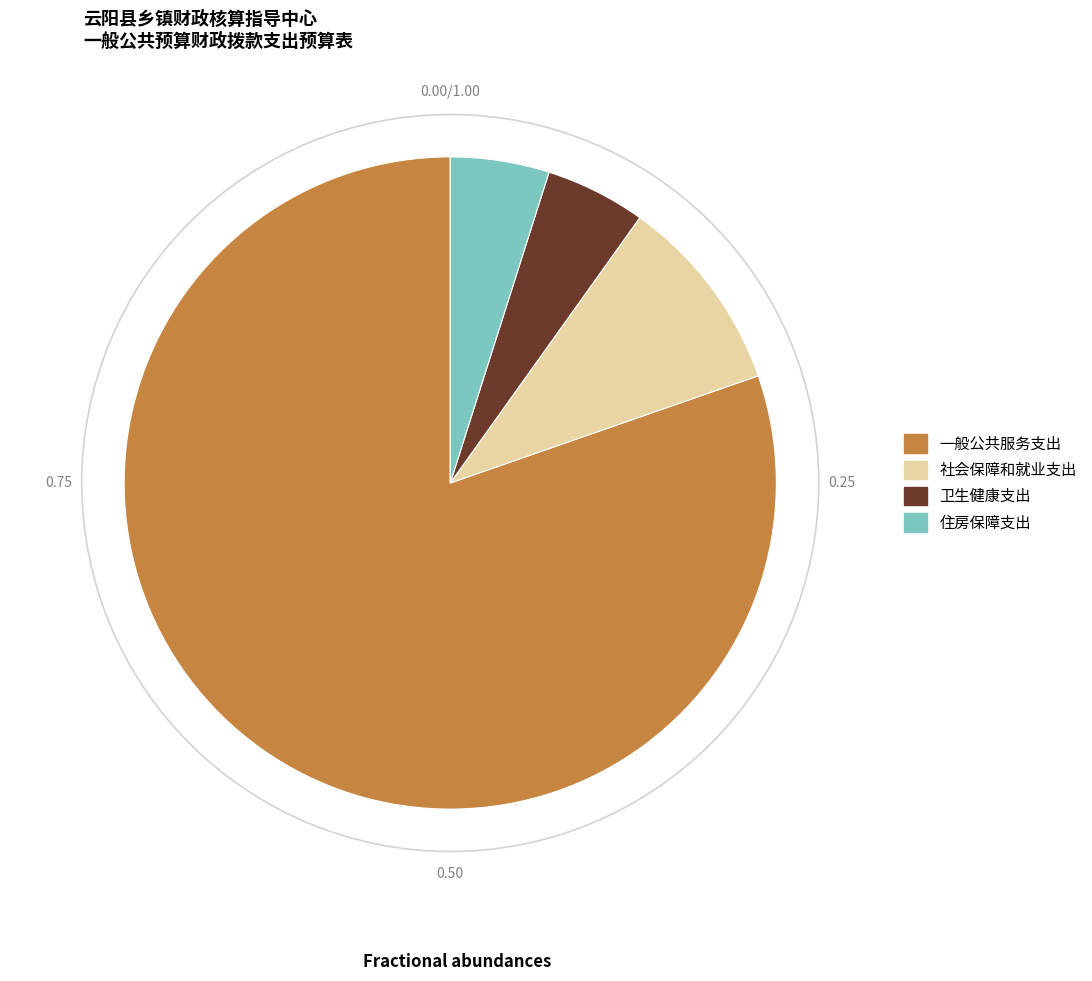

Does 一般公共服务支出 represent more than half of the total?

Yes